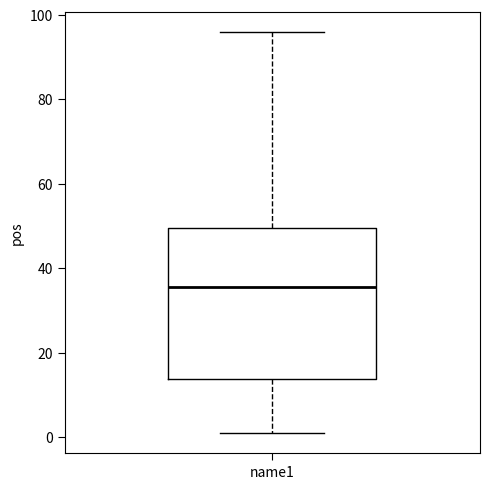

Read this box plot against the y-axis: the position of the median line, the range covered by the box, and the ends of both whiskers. The values are not printed on the chart, so give them approximately, as read against the axis.

median 36, box 14 to 50, whiskers 2 to 96